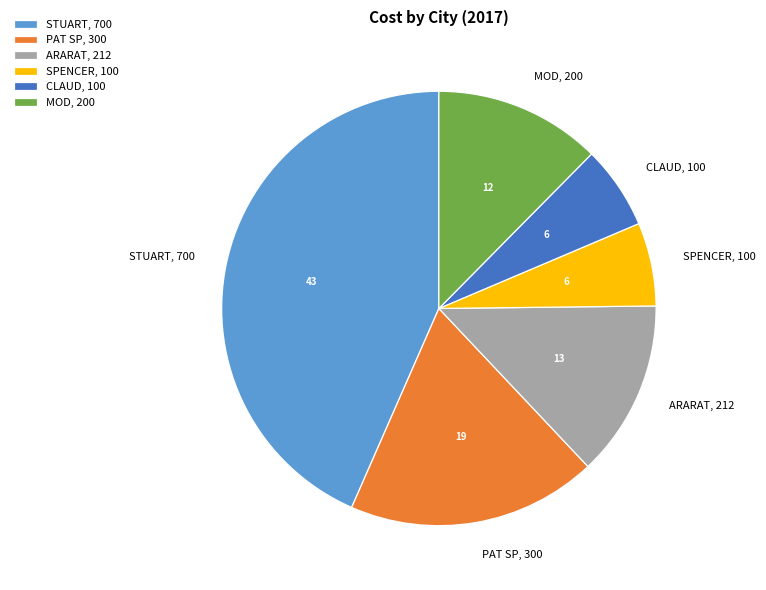

Is there a majority slice in this chart?

No